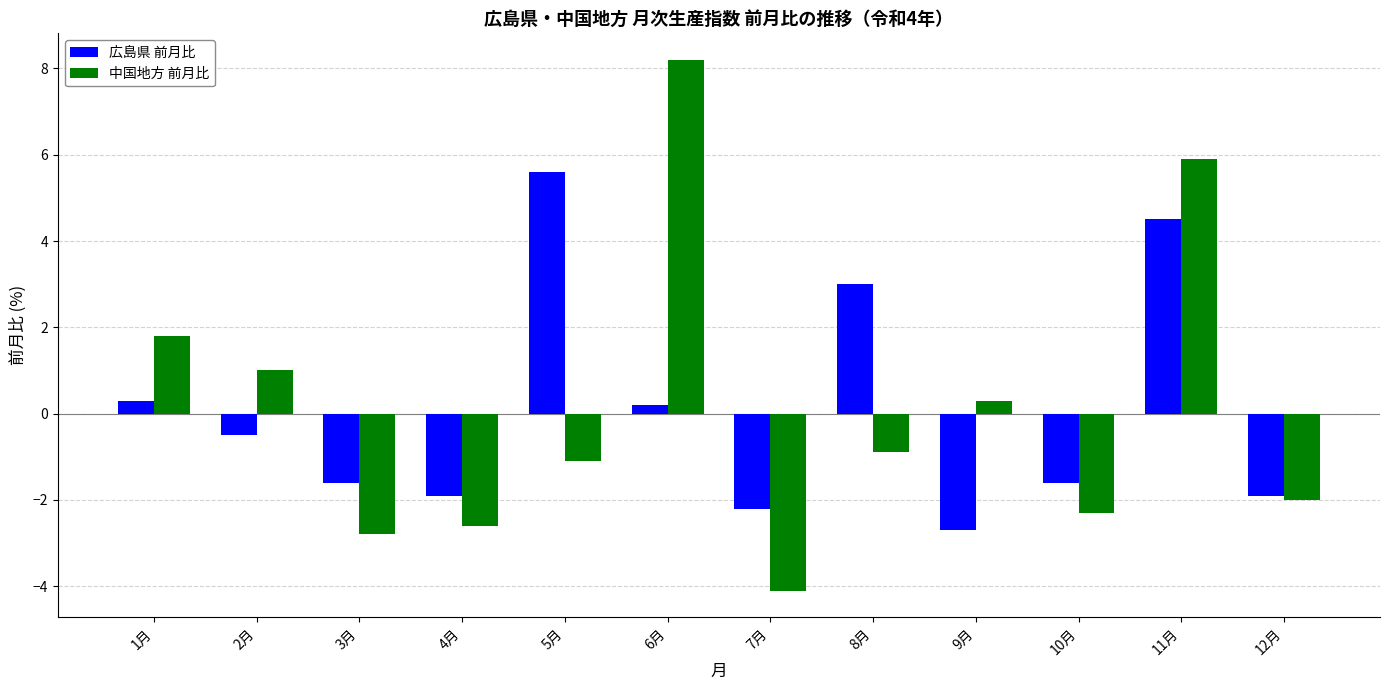

Reading left to right, transcribe all the data shown in this chart.

広島県 前月比: 1月=0.3	2月=-0.5	3月=-1.6	4月=-1.9	5月=5.6	6月=0.2	7月=-2.2	8月=3.0	9月=-2.7	10月=-1.6	11月=4.5	12月=-1.9
中国地方 前月比: 1月=1.8	2月=1.0	3月=-2.8	4月=-2.6	5月=-1.1	6月=8.2	7月=-4.1	8月=-0.9	9月=0.3	10月=-2.3	11月=5.9	12月=-2.0